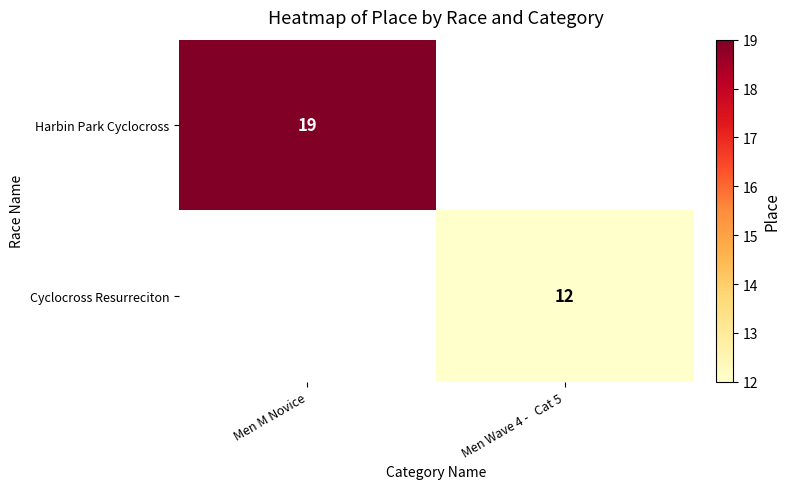

Is it true that Cyclocross Resurreciton equals 19 at Men Wave 4 -   Cat 5?

False